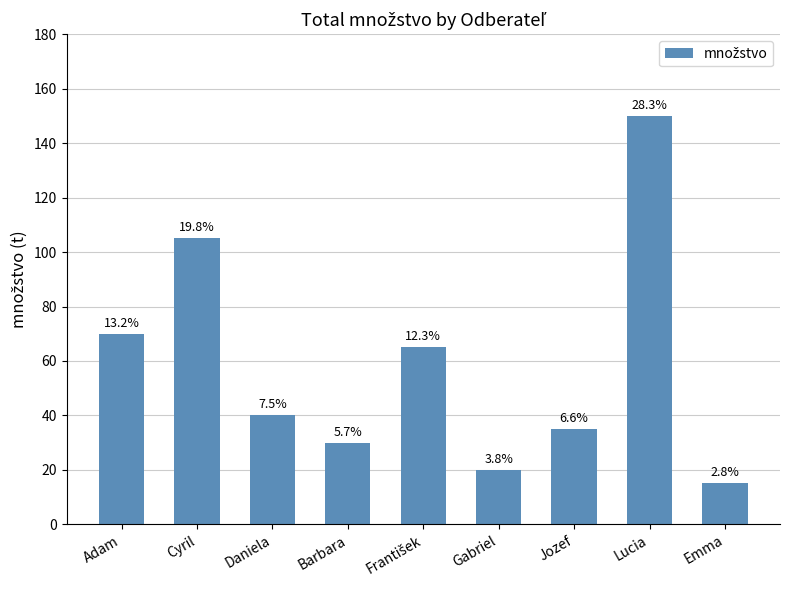

Approximately how many times larger is the value at Cyril compared to Barbara?

3.5